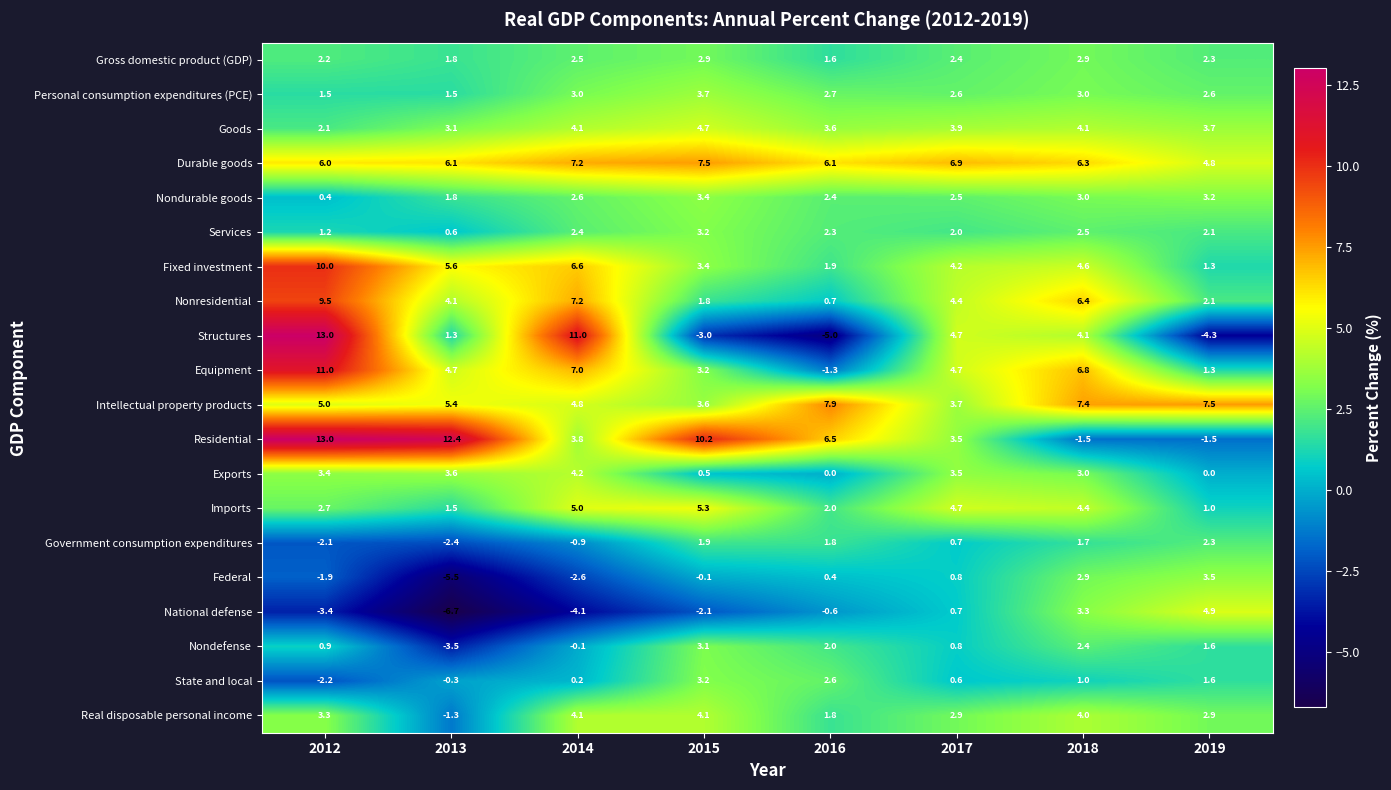

The value of Government consumption expenditures at 2014 is -0.9. True or false?

True